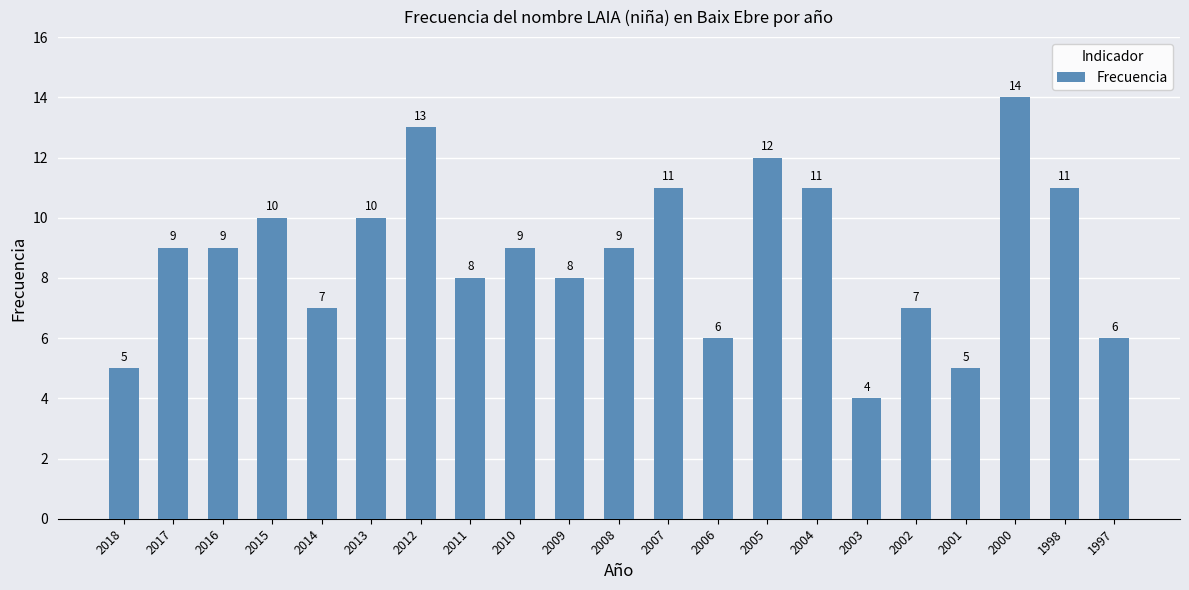

What is the value of the 3rd bar from the left?

9